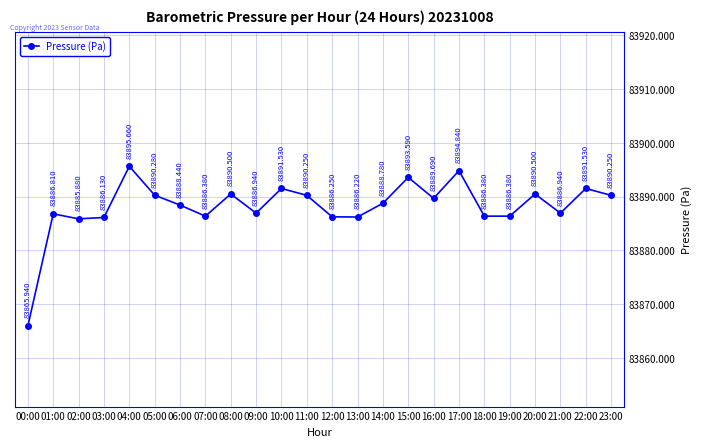

At which category does the data reach its first local peak?

01:00